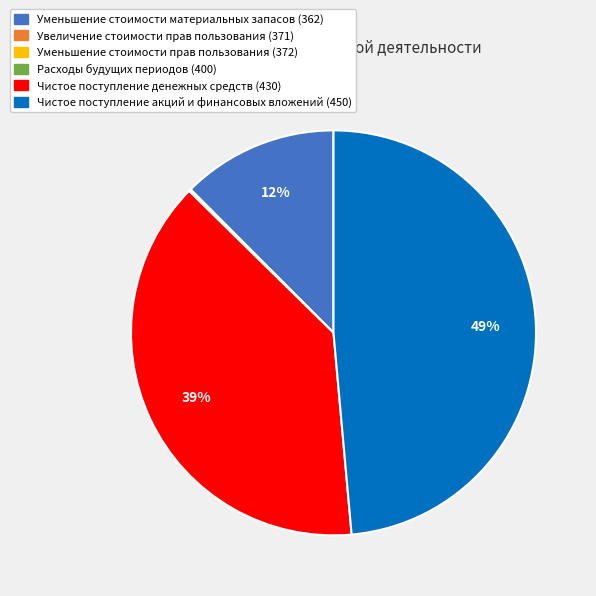

To the nearest percent, what is the average slice percentage?

17%